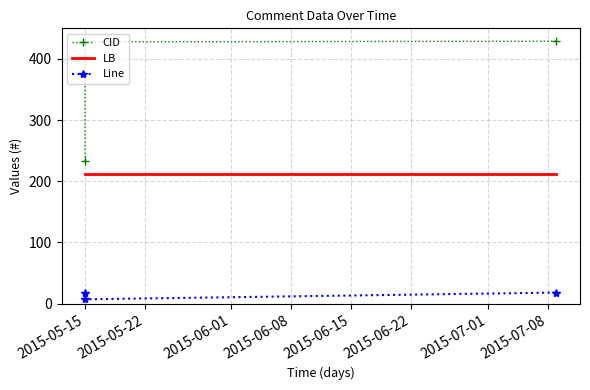

Between 2015-05-22 and 2015-06-01, which is larger?

2015-06-01